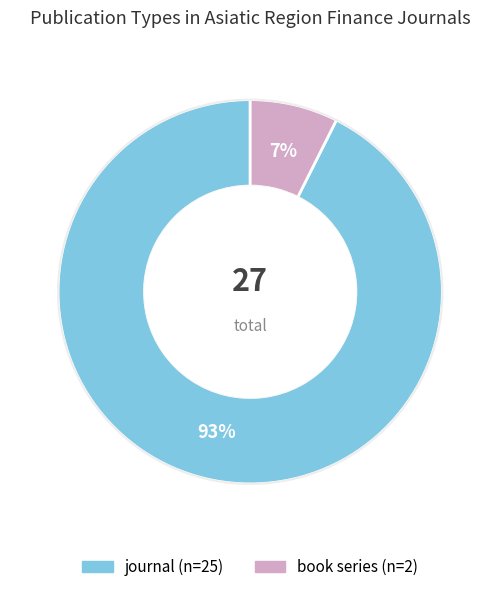

Which slice is the smallest?

book series